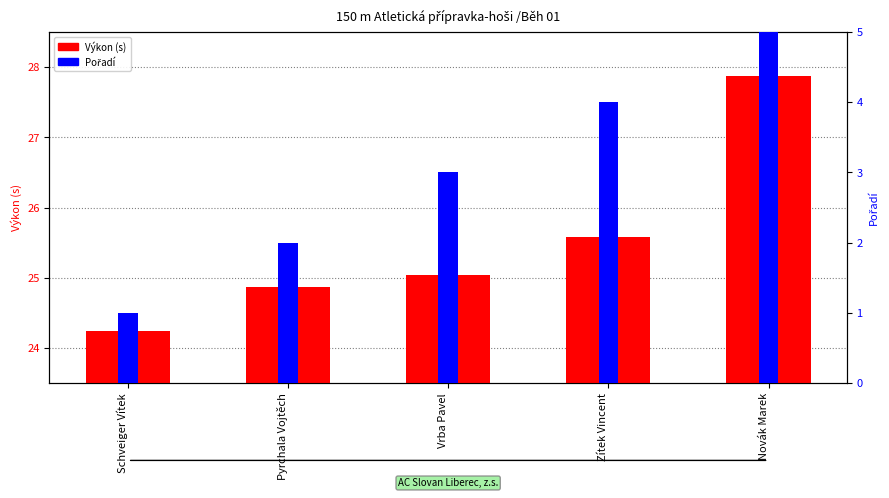

Are the bars grouped side by side (vs. stacked)?

Yes